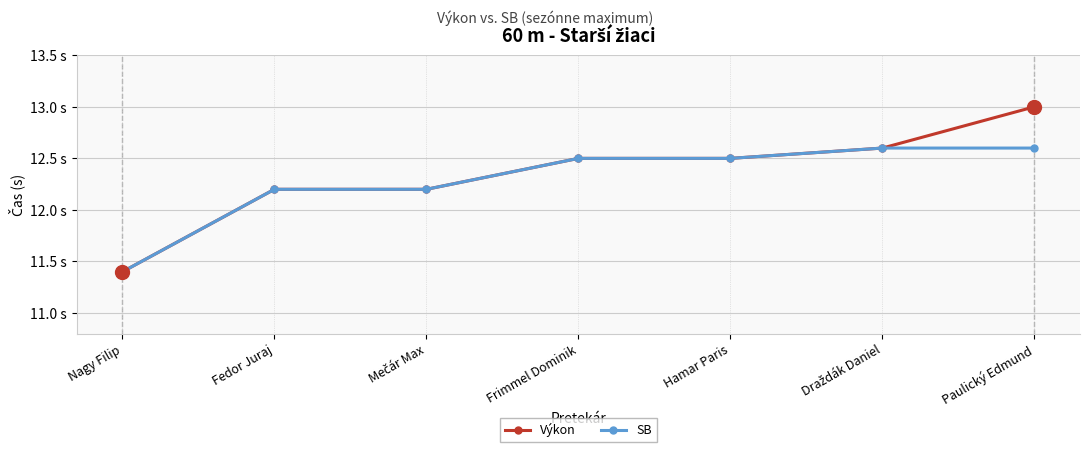

What are all the series names shown in the legend?

Výkon, SB